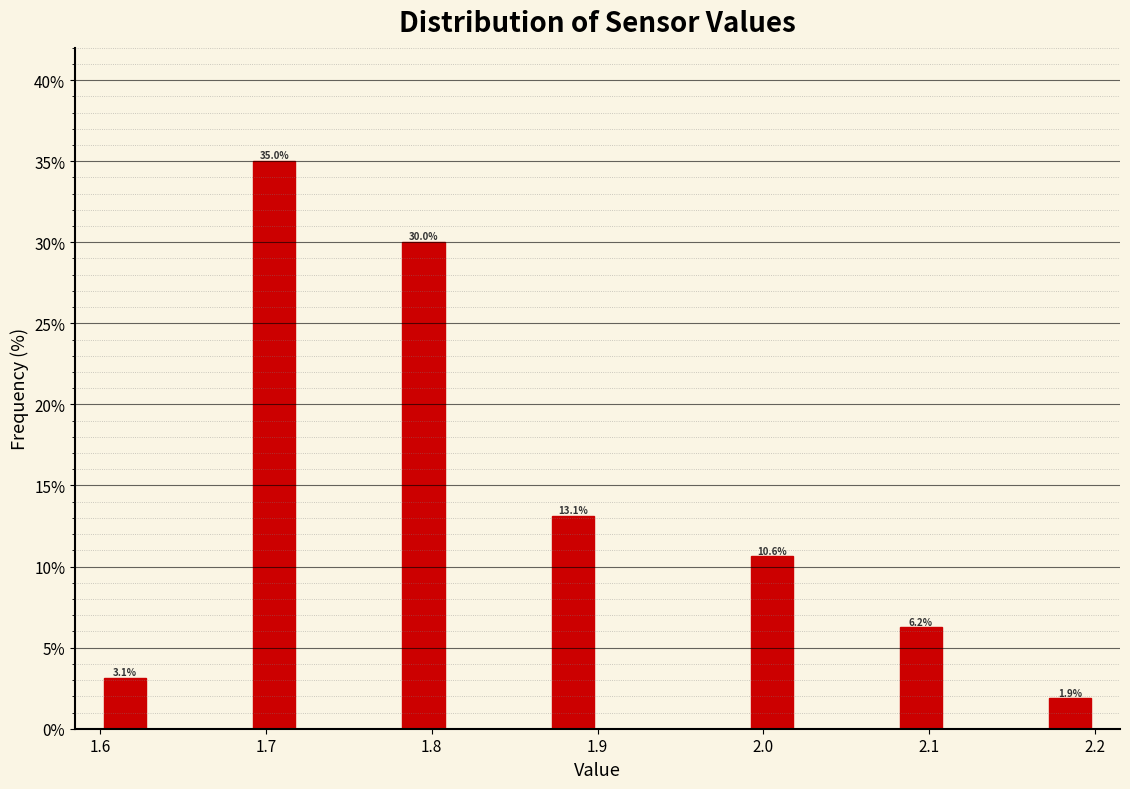

Around what value on the x-axis is the tallest bar? Give the approximate position of its centre, as read against the axis.

1.71